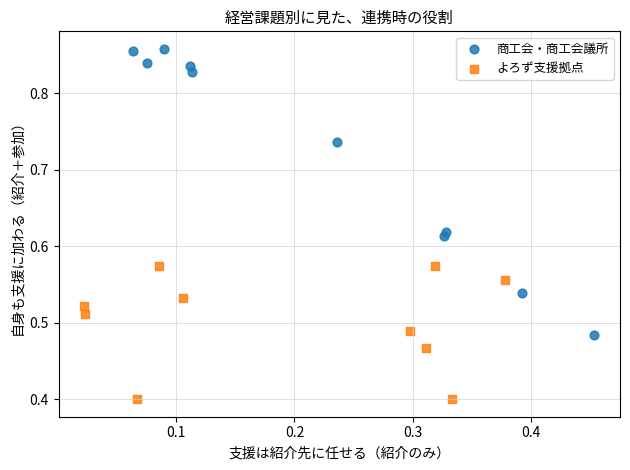

Which series reaches the maximum Y coordinate?

商工会・商工会議所